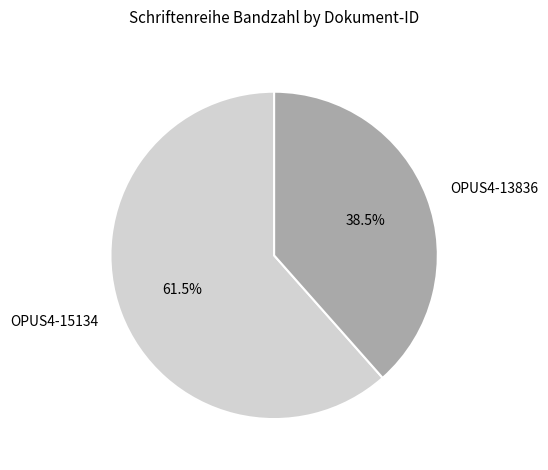

Combined, do OPUS4-13836 and OPUS4-15134 account for over 50%?

Yes